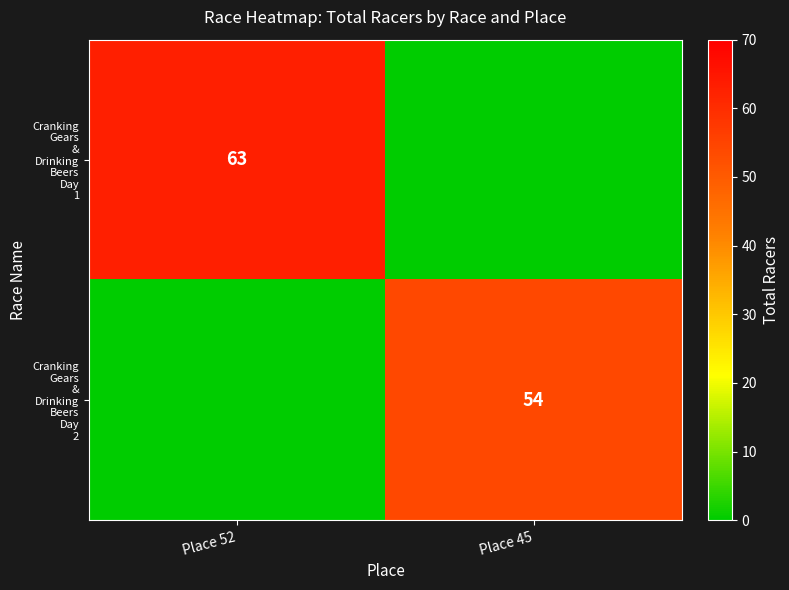

The value of Cranking Gears & Drinking Beers Day 1 at Place 45 is -34. True or false?

False